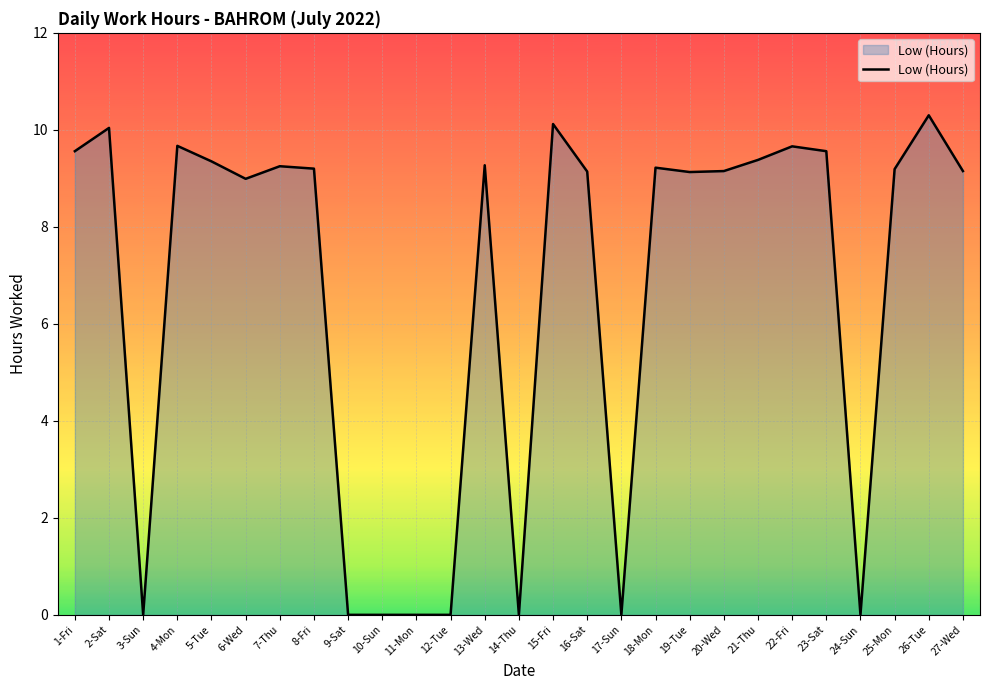

What is the approximate value at 6-Wed?

9.0